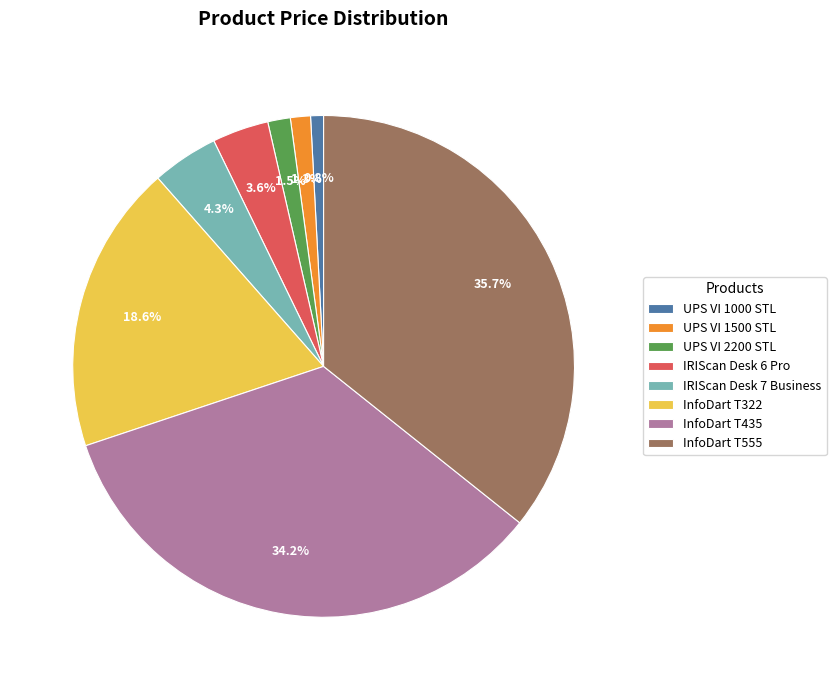

Which slice is the largest?

InfoDart T555